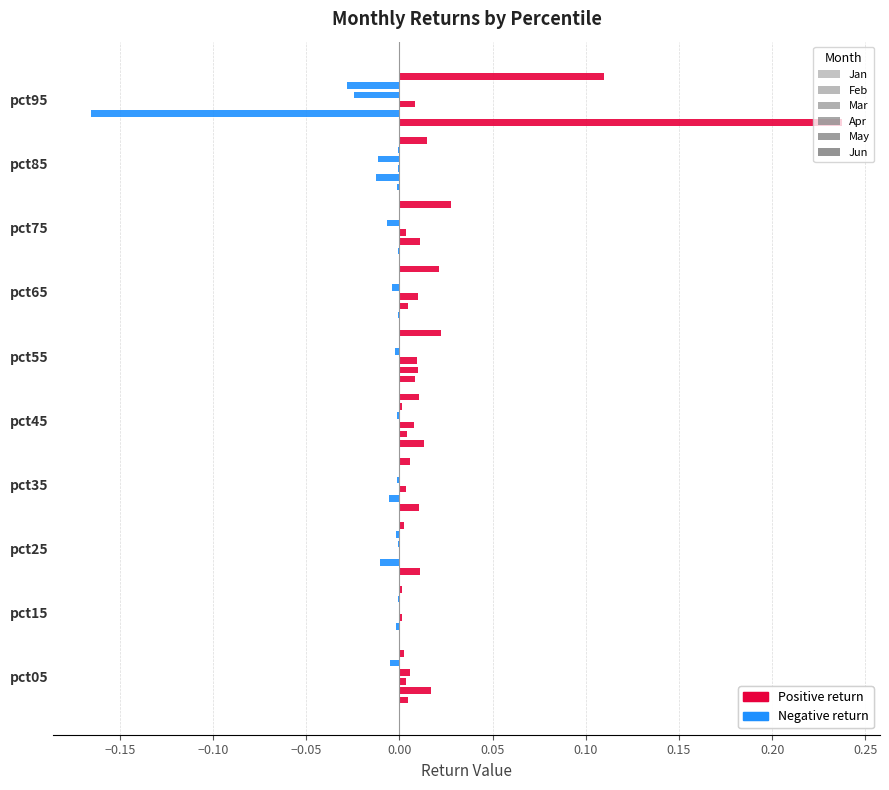

The value of Feb at pct05 is 0.0. True or false?

True